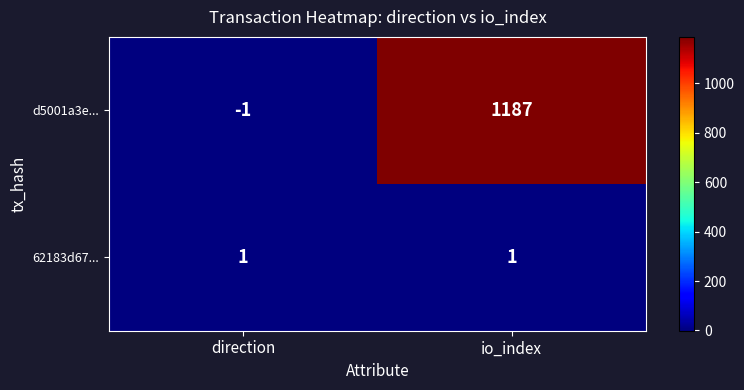

What is the sum of all d5001a3e... values?

1186